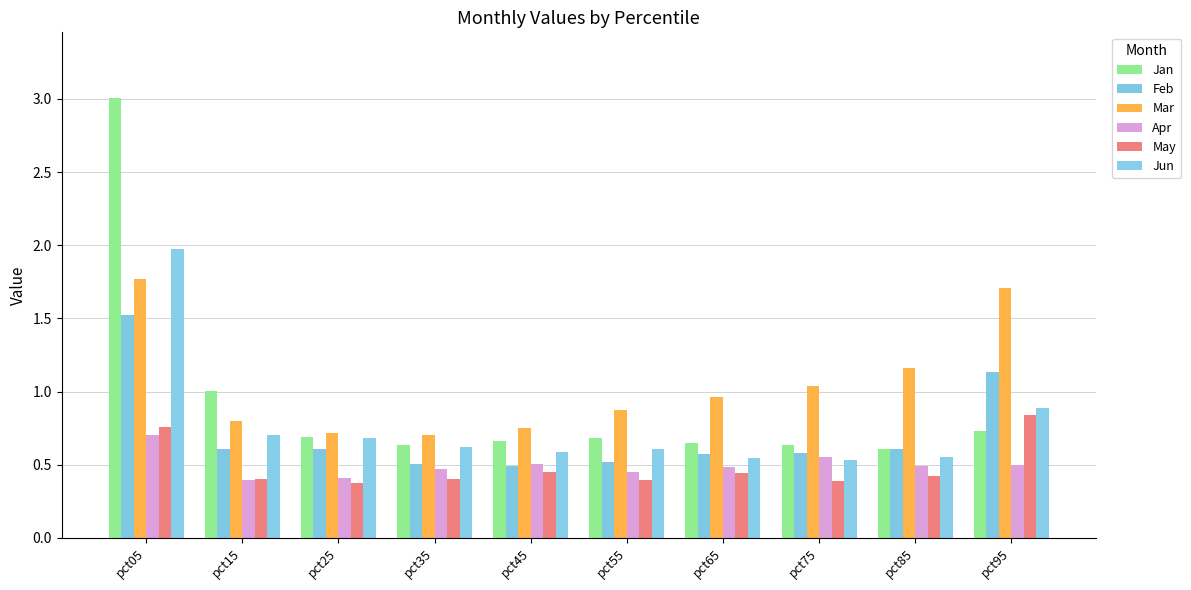

At which label does Jun reach its peak?

pct05